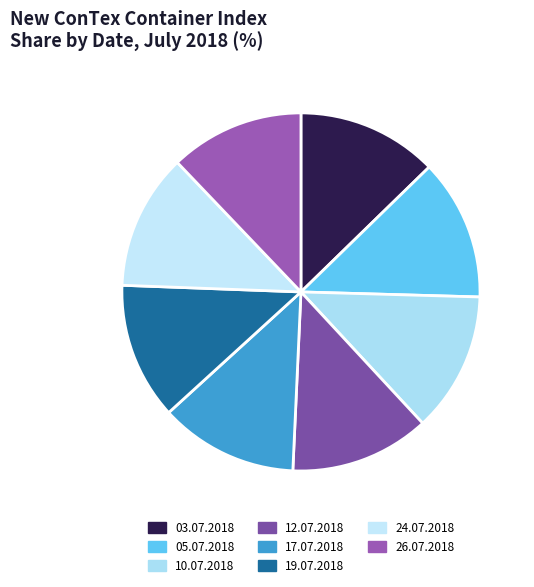

Which category has the biggest portion of the pie?

05.07.2018